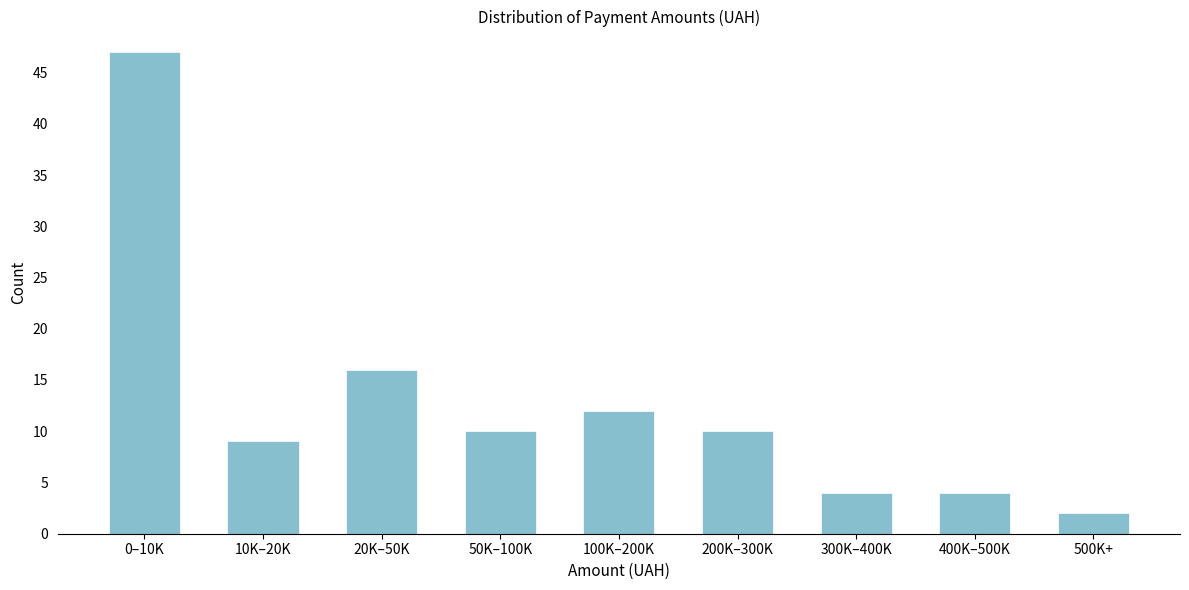

Reading left to right, transcribe all the data shown in this chart.

0–10K=47	10K–20K=9	20K–50K=16	50K–100K=10	100K–200K=12	200K–300K=10	300K–400K=4	400K–500K=4	500K+=2